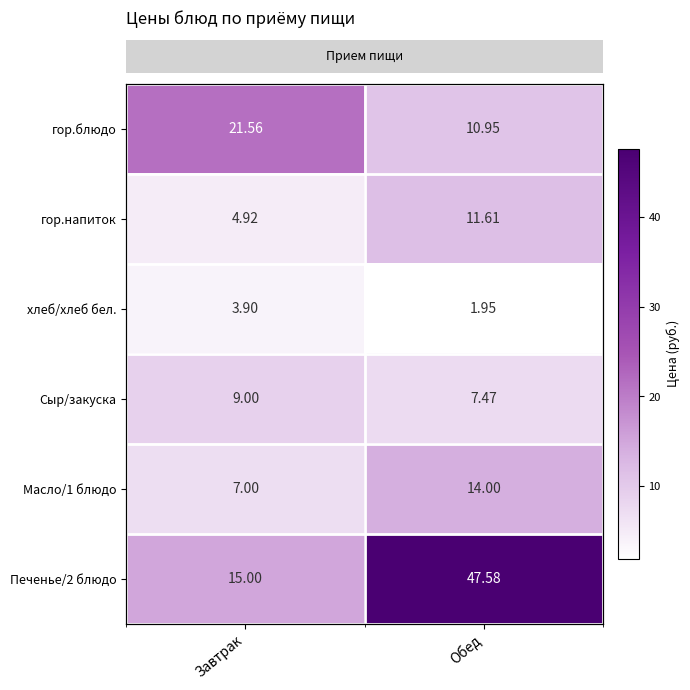

Which category has the highest value across all series?

Обед